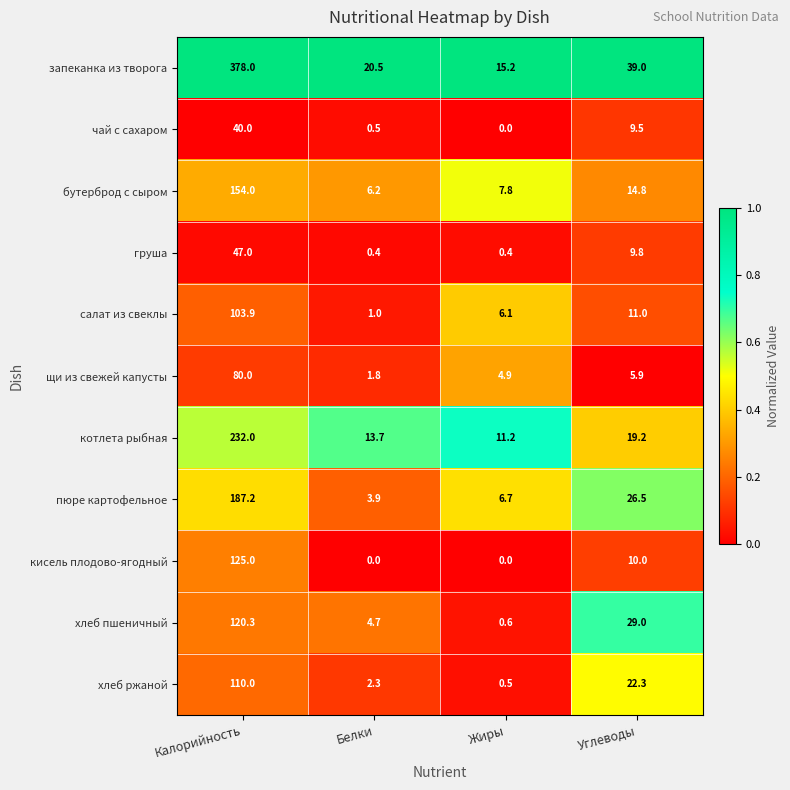

What is the greatest value displayed?

378.0